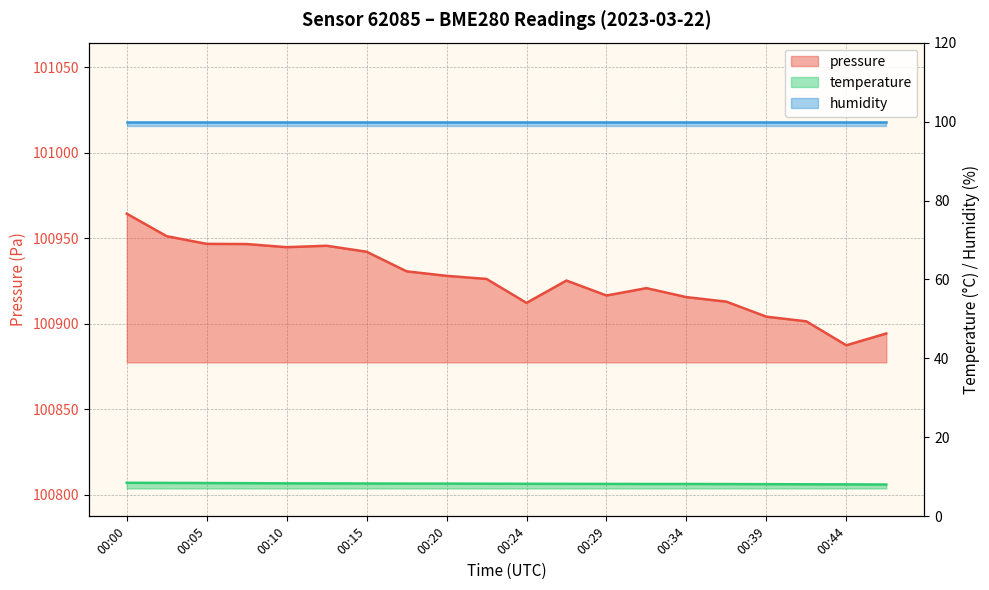

True or false: pressure and temperature cross at least once.

False